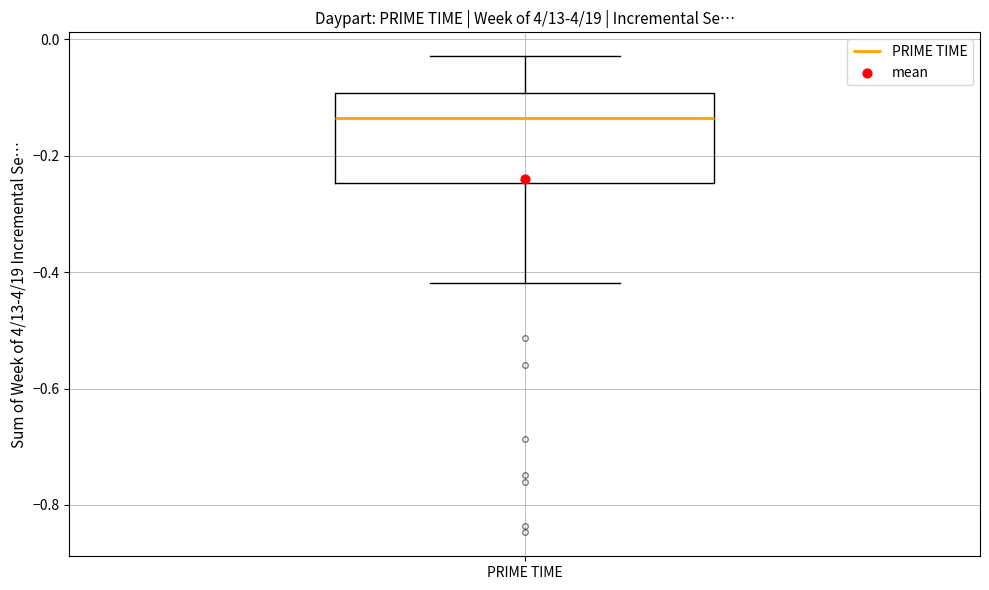

Transcribe this box plot: give where the median line is, the range the box spans, and where the two whiskers end, as read against the y-axis. The values are not printed on the chart, so give them approximately, as read against the axis.

median -0.14, box -0.24 to -0.10, whiskers -0.42 to -0.02